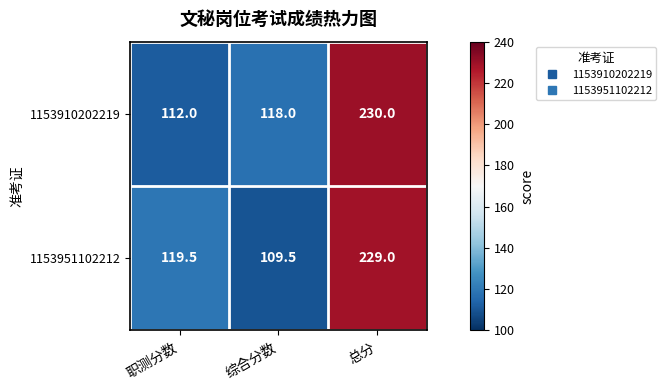

Between 综合分数 and 总分, which series saw the biggest shift?

1153951102212